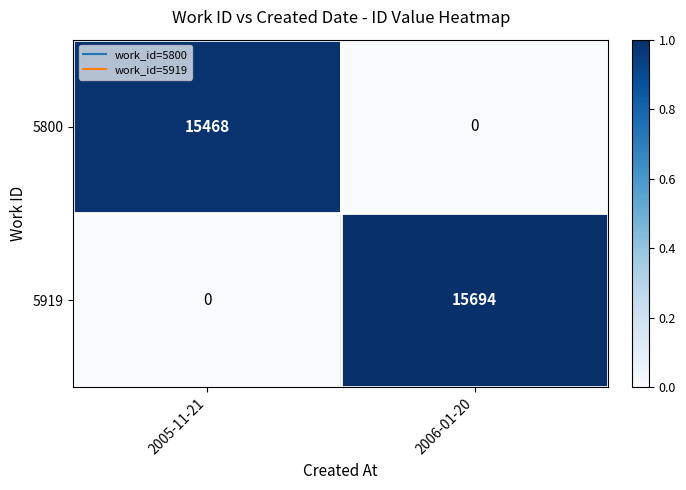

Reading right to left, what are all the values shown in this chart?

5800: 0	15468
5919: 15694	0